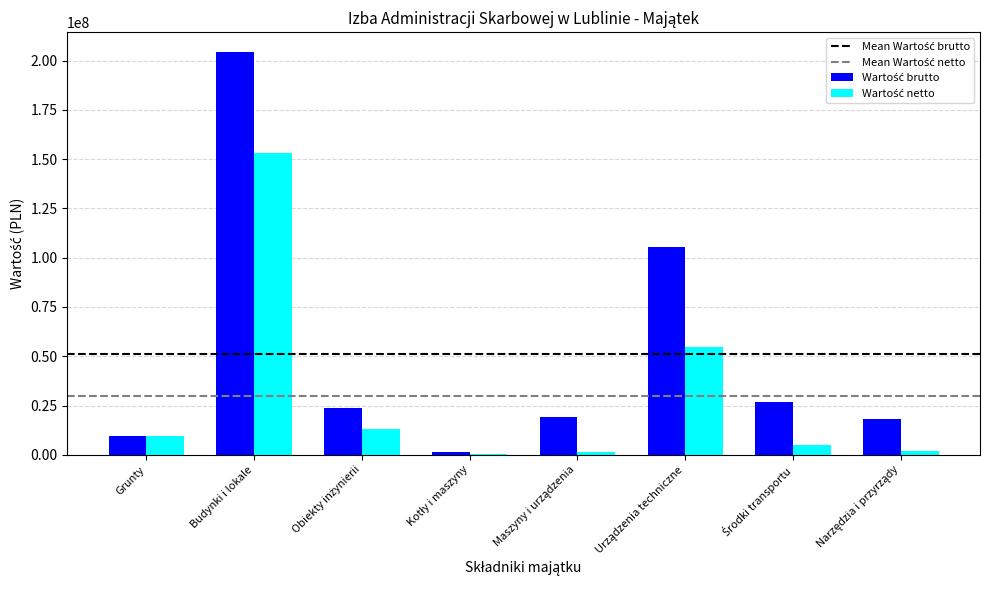

Which category has the highest value across all series?

Budynki i lokale